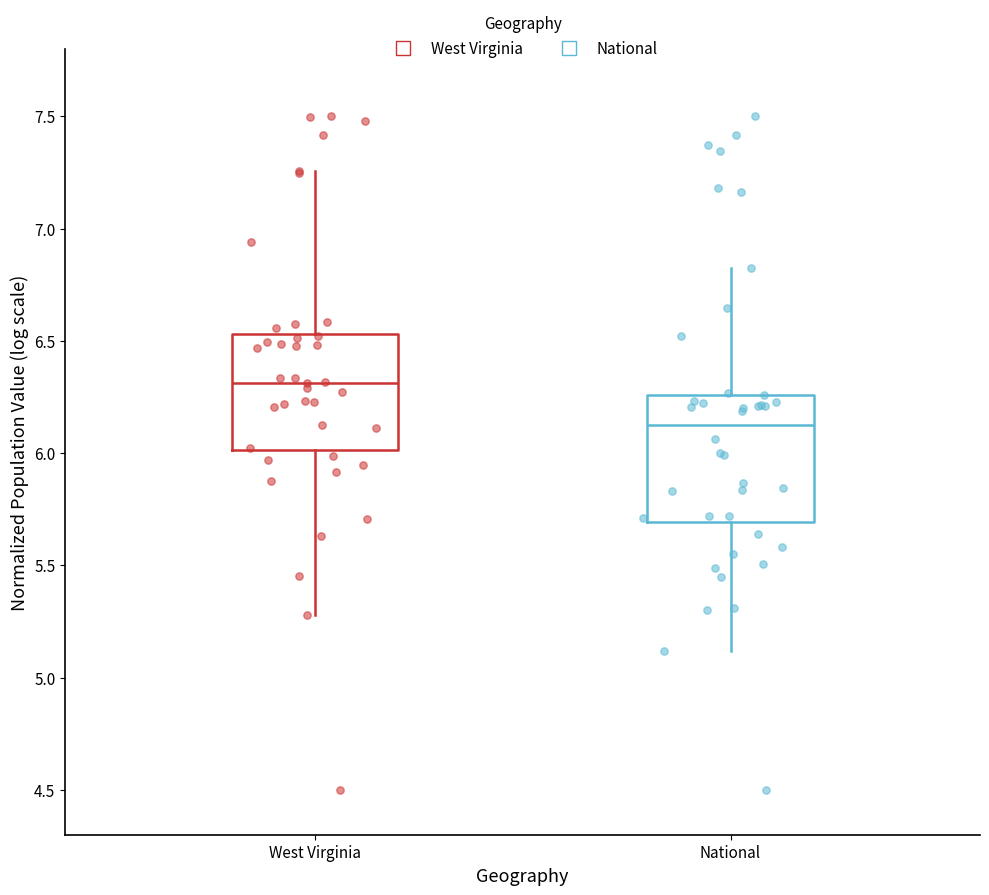

Reading left to right, read every box against the y-axis: the position of its median line, the range the box covers, and the ends of its whiskers. The values are not printed on the chart, so give them approximately, as read against the axis.

West Virginia: median 6.30, box 6.00 to 6.55, whiskers 5.30 to 7.25
National: median 6.10, box 5.70 to 6.25, whiskers 5.10 to 6.85